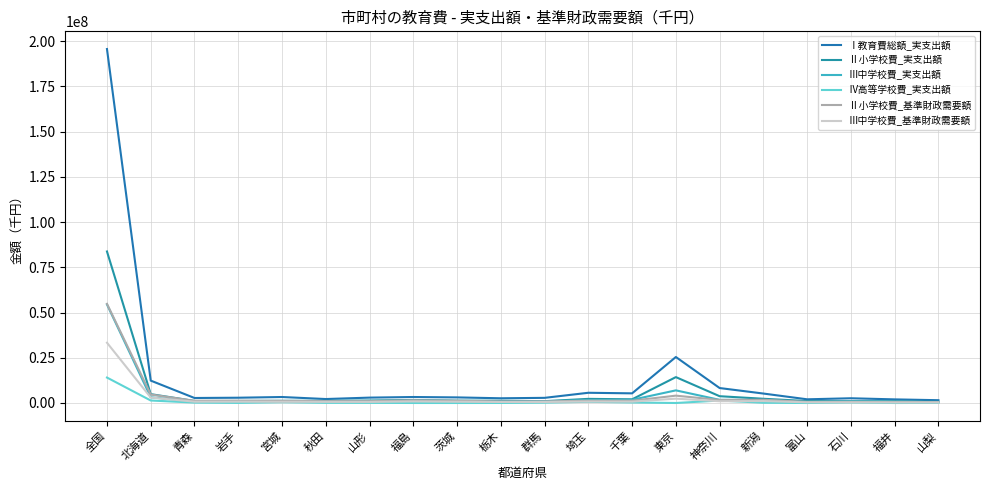

Reading left to right, transcribe all the data shown in this chart.

Ⅰ教育費総額_実支出額: 195582748	12370417	2766844	2916533	3309970	2188976	2974305	3308610	3093699	2607384	2845053	5648868	5335321	25413738	8265651	5222510	2039867	2616548	1998769	1543215
Ⅱ小学校費_実支出額: 83720251	4893400	1126272	1149784	1216788	1193555	1371884	1677864	1312780	1241315	1005696	2282906	2033667	14303677	3752953	2338896	1065440	996724	938286	681804
Ⅲ中学校費_実支出額: 54463864	3170775	739558	952726	943850	816625	829751	1219407	1068456	774094	863871	1639770	1760617	6983141	1739900	1639643	542881	866391	535368	481010
Ⅳ高等学校費_実支出額: 14057388	1382626	216876	52225	438337	93077	74902	5112	0	17466	208171	654635	289941	0	1371984	130538	2575	290259	0	70850
Ⅱ小学校費_基準財政需要額: 54795182	4702384	1200488	1236861	1142330	1025089	1017282	1511139	1213148	858217	870779	1278732	1266011	4064994	1668773	1782918	622525	628416	499914	498620
Ⅲ中学校費_基準財政需要額: 33306989	3024581	726096	725914	682501	632964	604725	870356	710614	566968	570876	810130	756593	2397114	976647	1081778	367189	363372	288809	292745